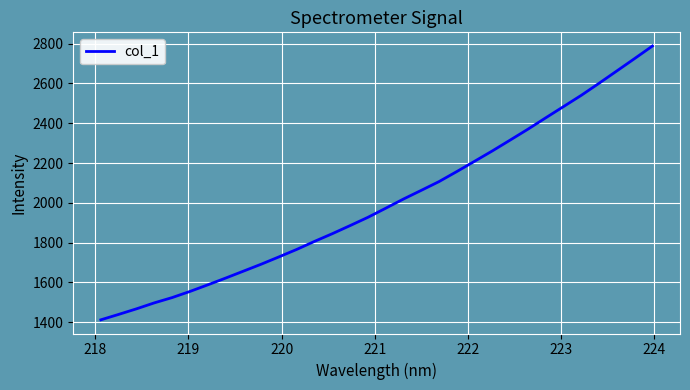

What is the smallest value displayed?

1412.5